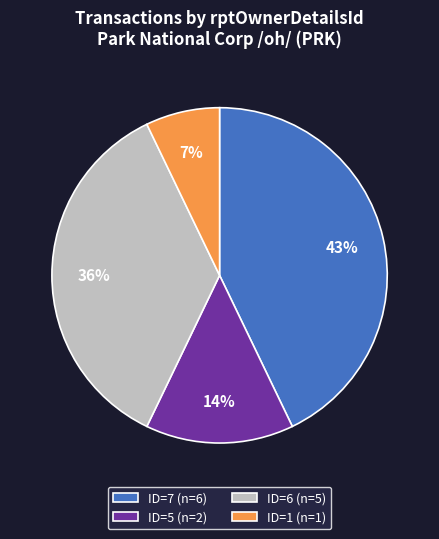

Rank the categories by value from highest to lowest.

ID=7 (n=6), ID=6 (n=5), ID=5 (n=2), ID=1 (n=1)